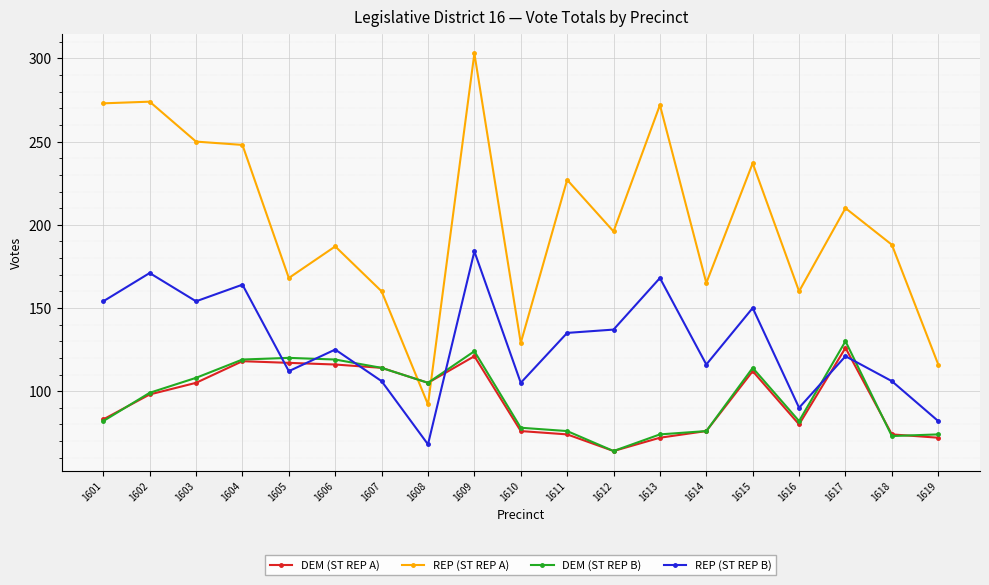

What is the spread (max minus min) of values at 1607?

54